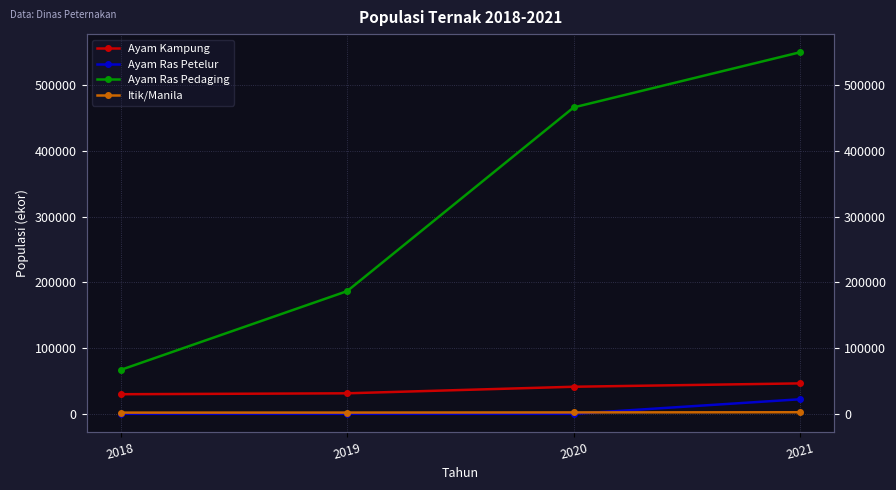

True or false: Ayam Ras Pedaging and Itik/Manila intersect in this chart.

False